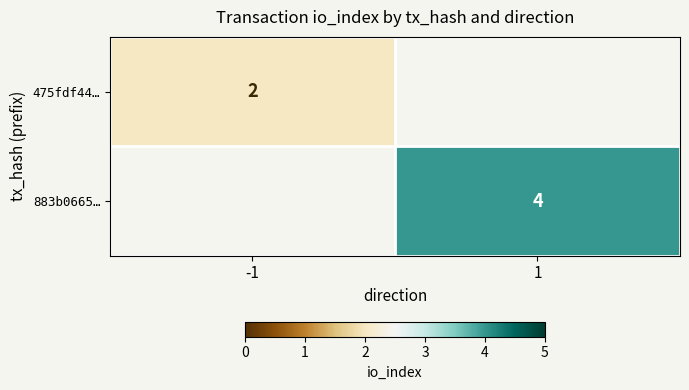

Is it true that 883b0665… equals 4 at 1?

True